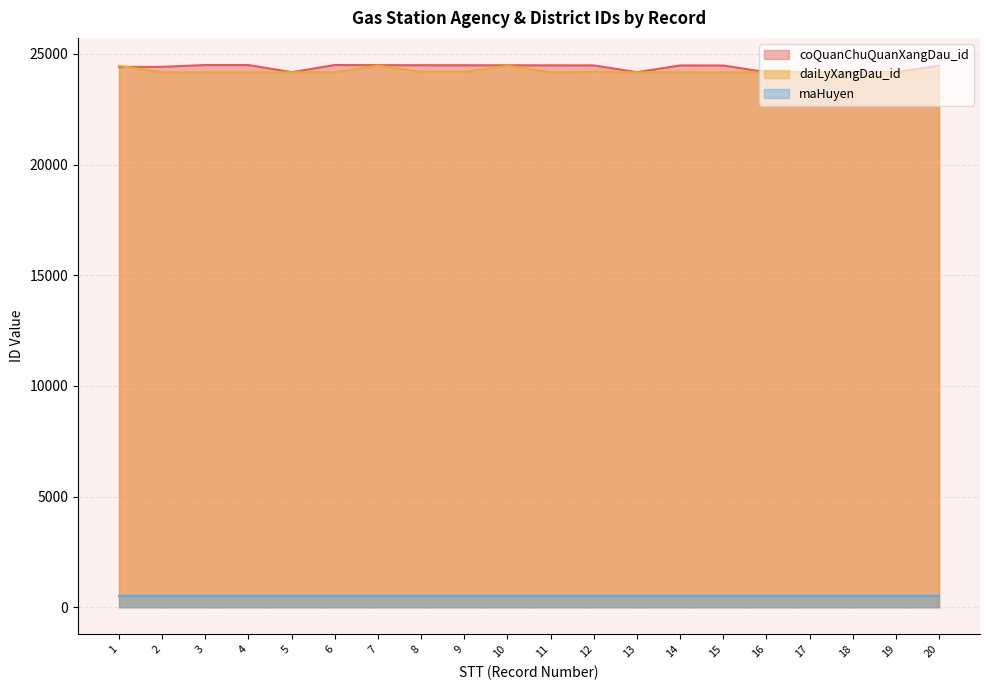

At which category is the sum across all series the highest?

7